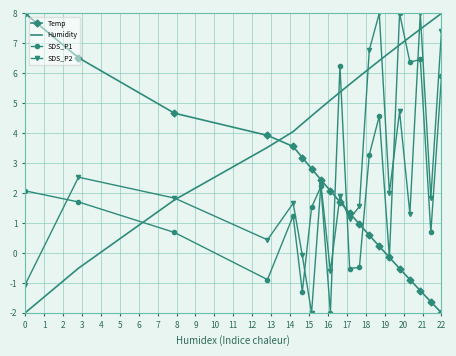

Which series has the largest total across all categories?

Humidity